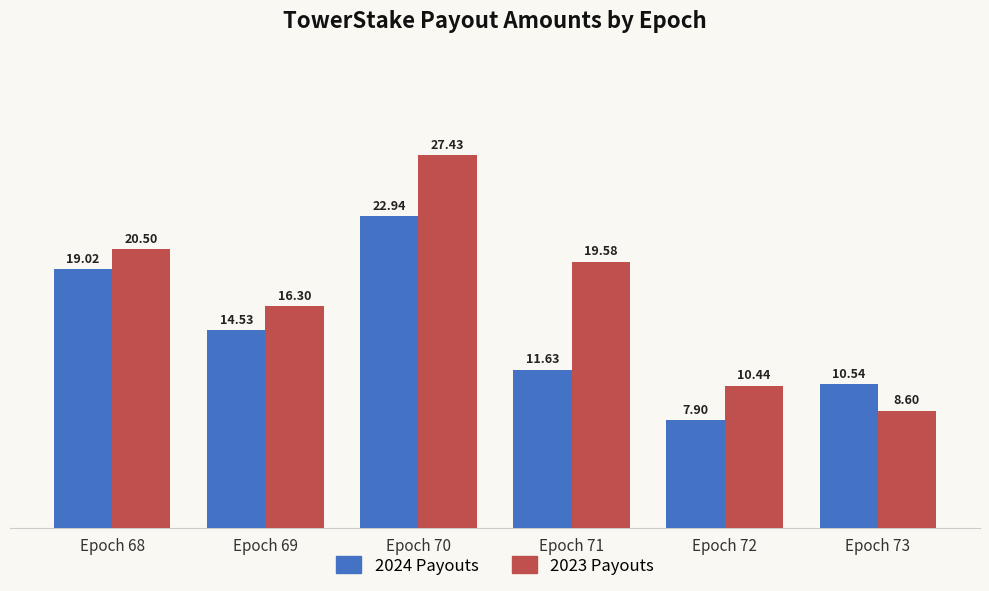

At which category does the chart reach its minimum across all series?

Epoch 72